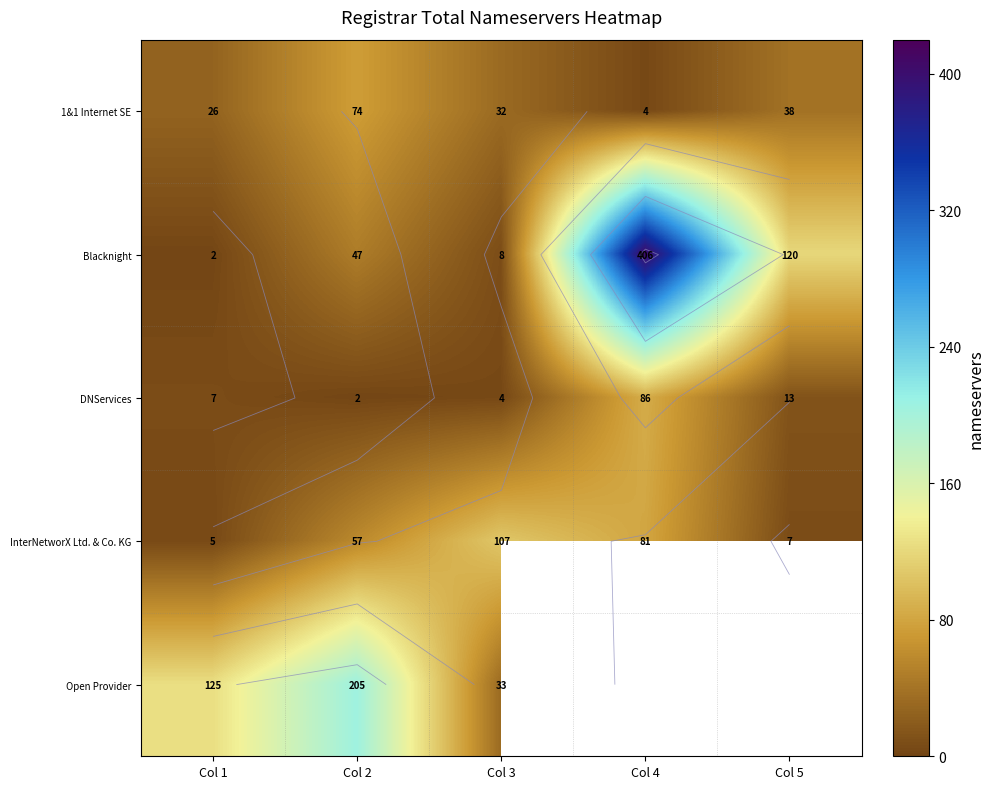

What is the difference between the maximum and minimum values in the Blacknight series?

404.0